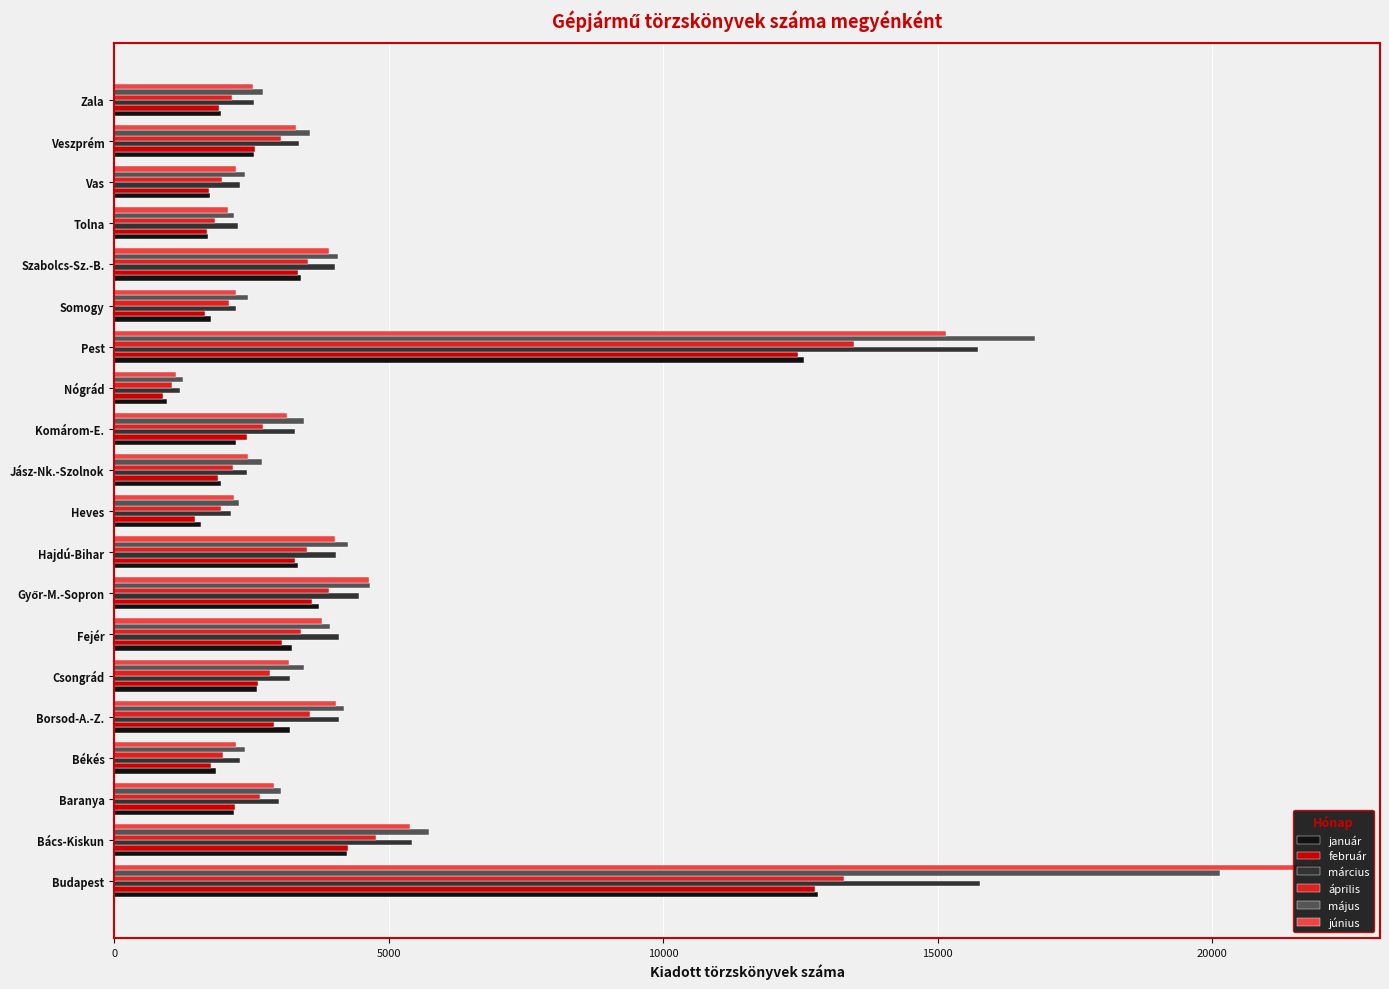

How many data points in május are less than 3465?

10